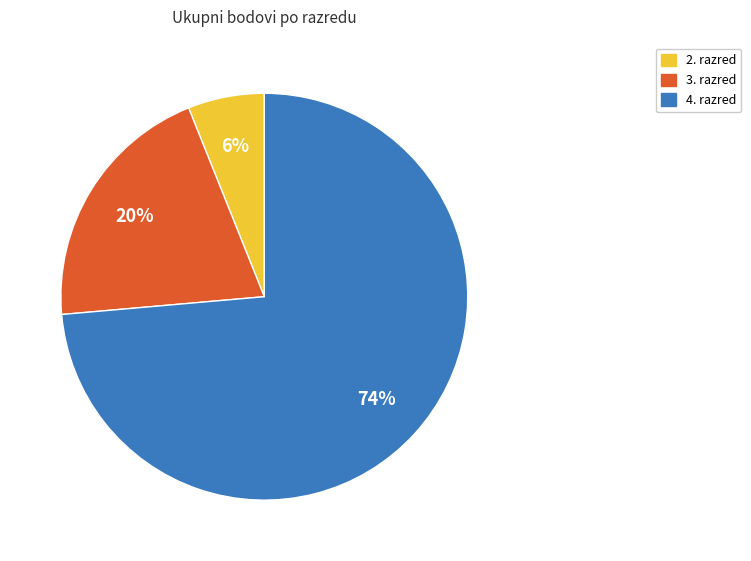

What is the ratio of the value at 2. razred to the value at 3. razred?

0.3